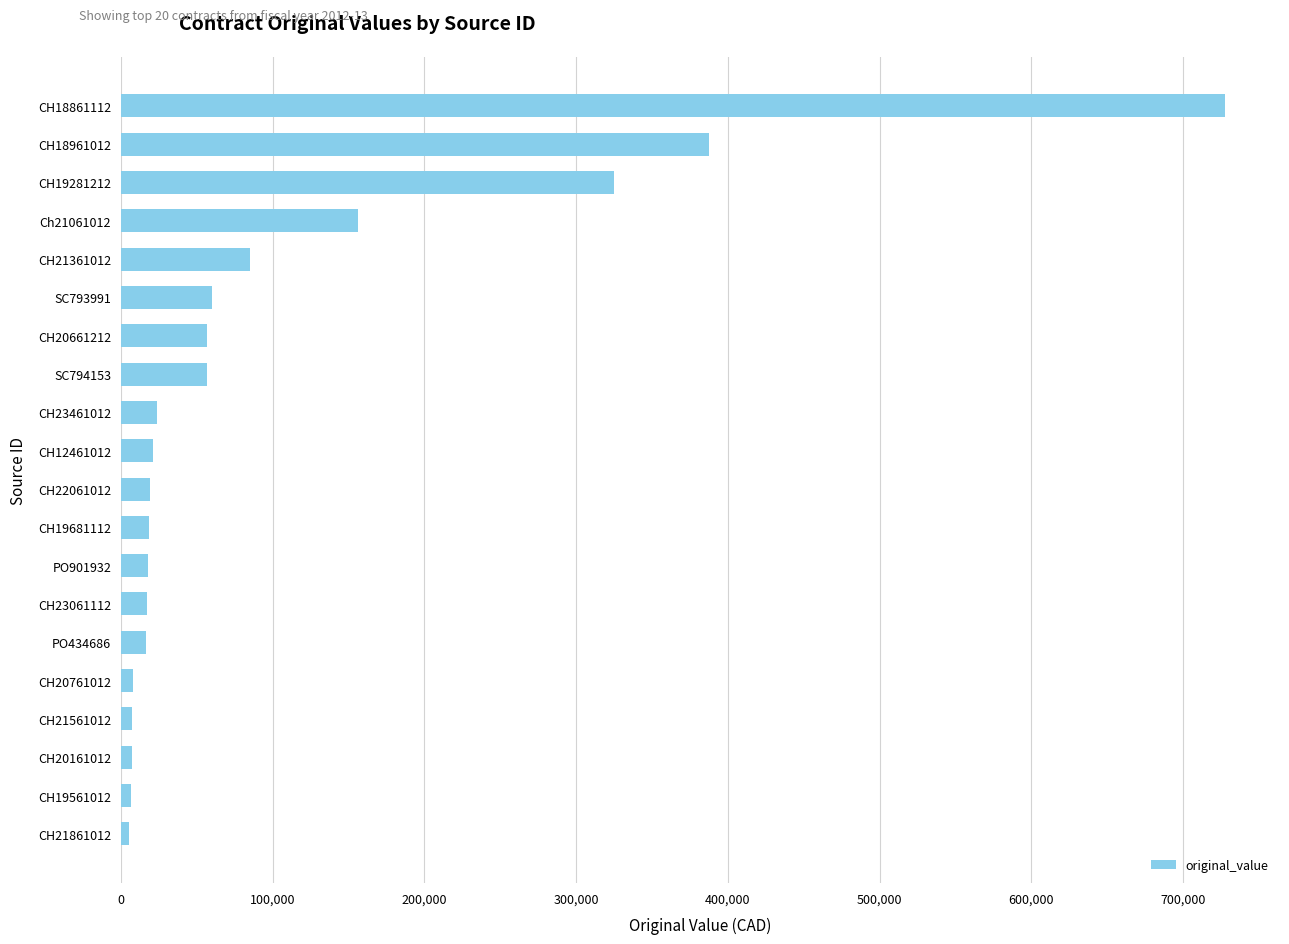

What is the ratio of the value at CH21361012 to the value at CH12461012?

4.1